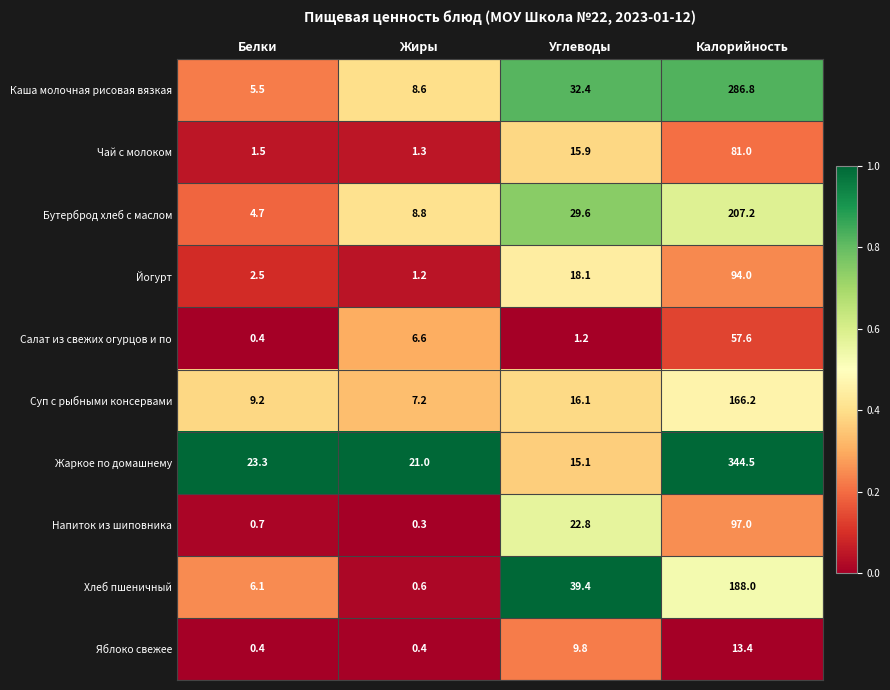

True or false: Напиток из шиповника has a value of 0.3 at Жиры.

True